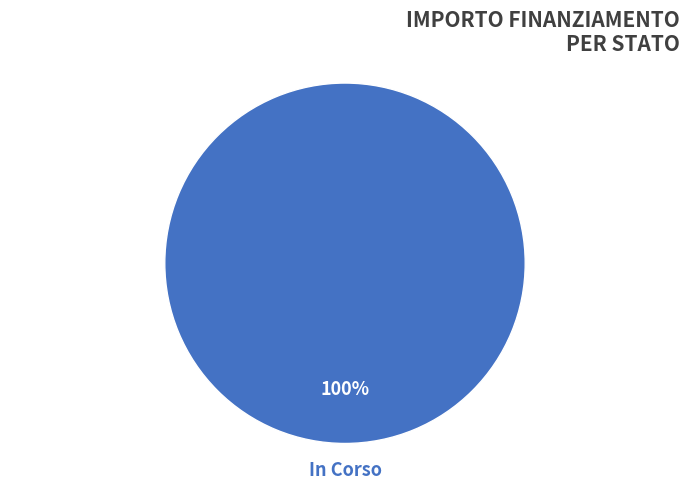

The In Corso slice represents 100% of the pie. True or false?

True